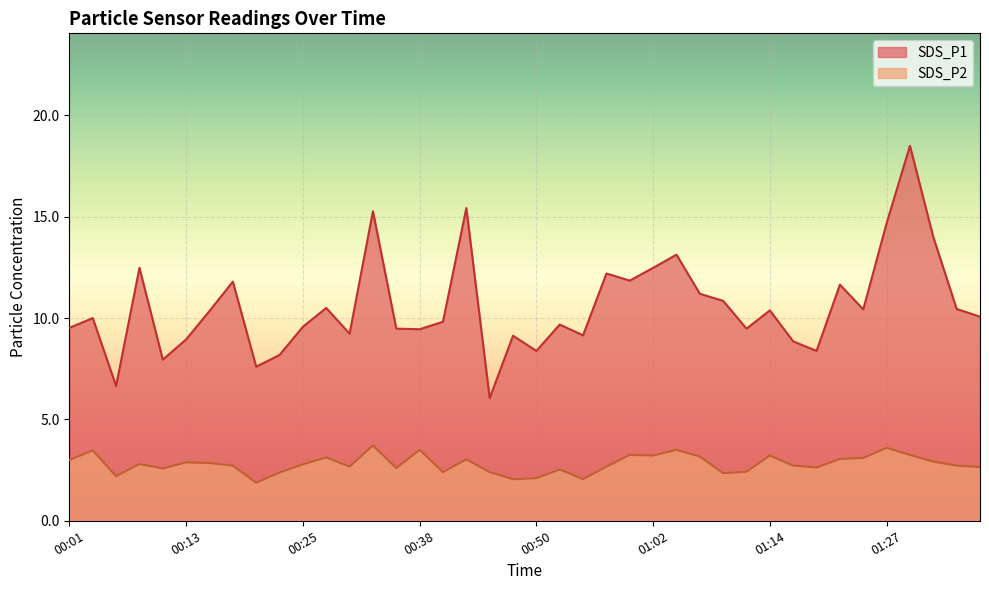

Which series changed the most between 00:57 and 01:02?

SDS_P2